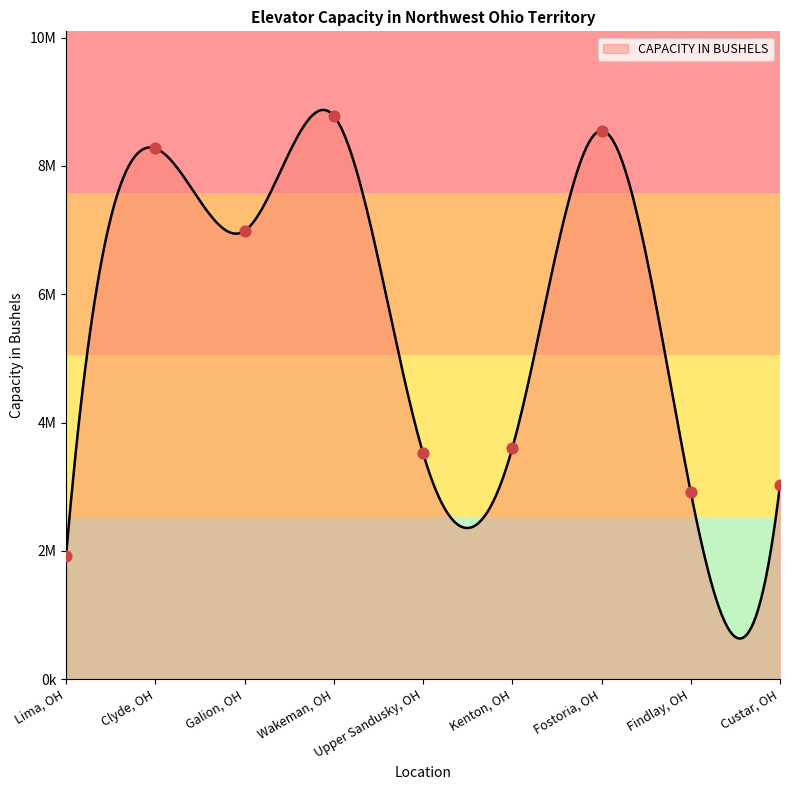

What is the change in value from Upper Sandusky, OH to Kenton, OH?

+73000